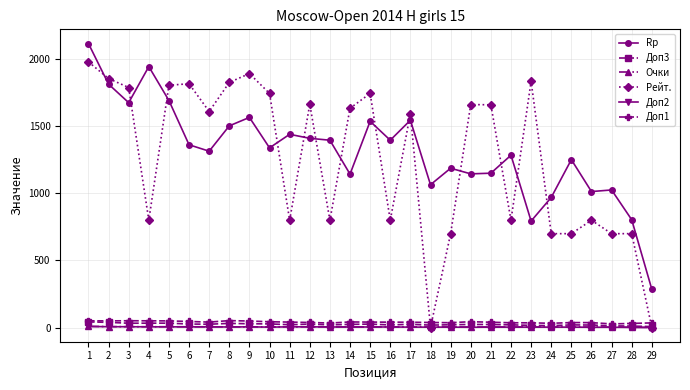

What is the total value across all series at 19?

1952.0